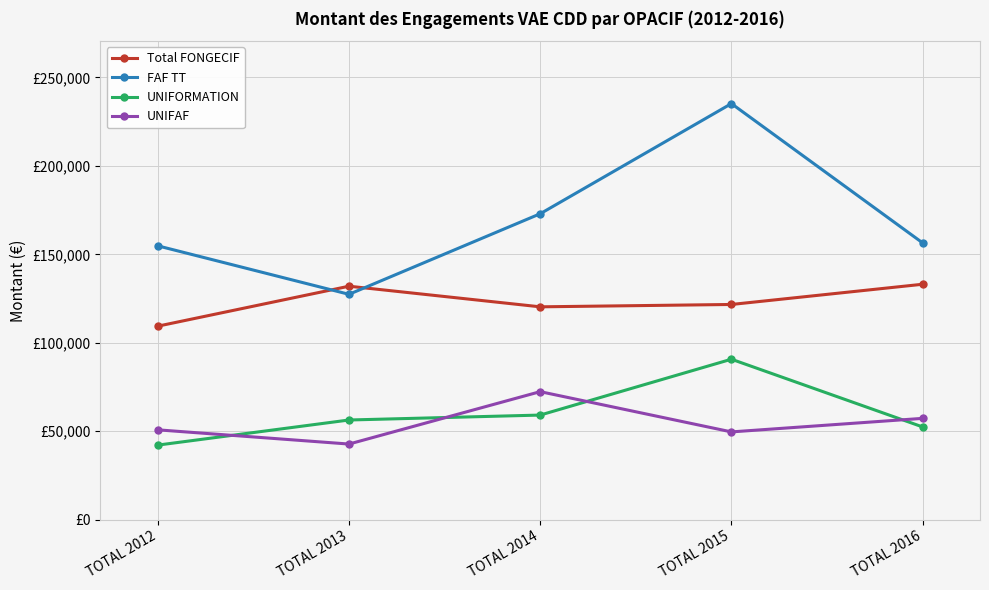

What are all the series names shown in the legend?

Total FONGECIF, FAF TT, UNIFORMATION, UNIFAF